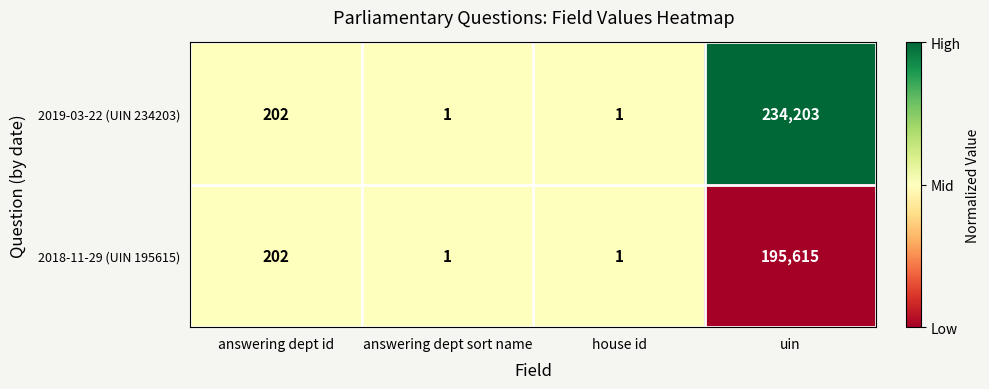

Between house id and uin, which series saw the biggest shift?

2019-03-22 (UIN 234203)